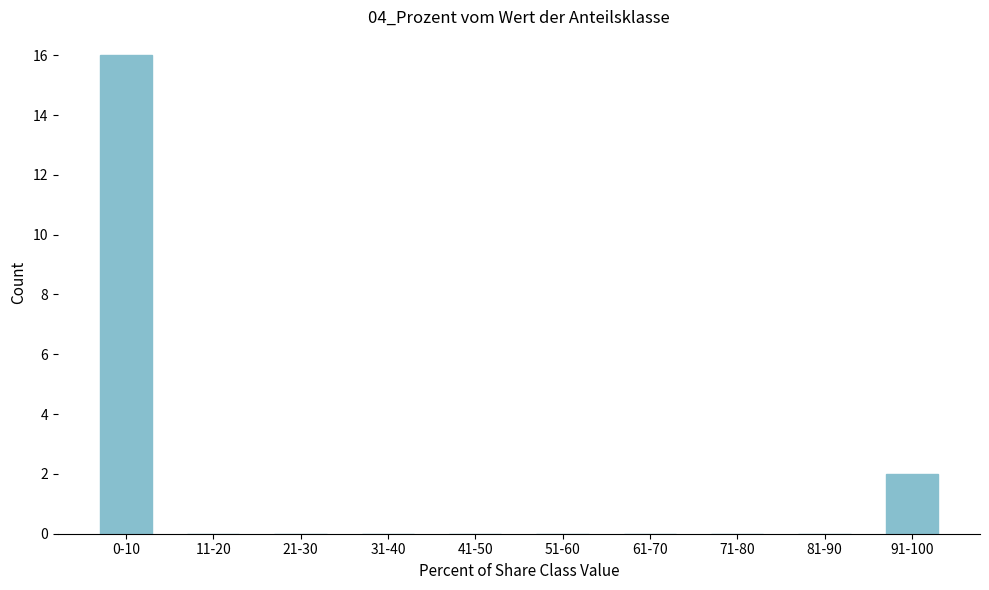

Reading left to right, list all the values displayed in this chart.

0-10=16	11-20=0	21-30=0	31-40=0	41-50=0	51-60=0	61-70=0	71-80=0	81-90=0	91-100=2